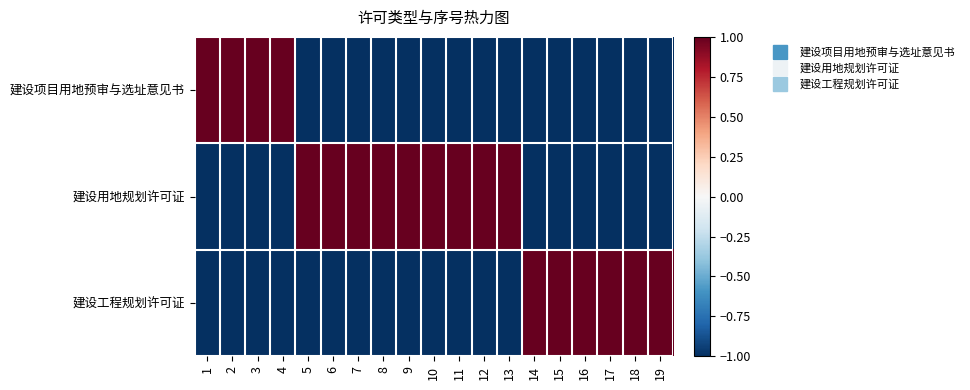

Reading right to left, what are all the values shown in this chart?

建设项目用地预审与选址意见书: 19=-1	18=-1	17=-1	16=-1	15=-1	14=-1	13=-1	12=-1	11=-1	10=-1	9=-1	8=-1	7=-1	6=-1	5=-1	4=1	3=1	2=1	1=1
建设用地规划许可证: 19=-1	18=-1	17=-1	16=-1	15=-1	14=-1	13=1	12=1	11=1	10=1	9=1	8=1	7=1	6=1	5=1	4=-1	3=-1	2=-1	1=-1
建设工程规划许可证: 19=1	18=1	17=1	16=1	15=1	14=1	13=-1	12=-1	11=-1	10=-1	9=-1	8=-1	7=-1	6=-1	5=-1	4=-1	3=-1	2=-1	1=-1